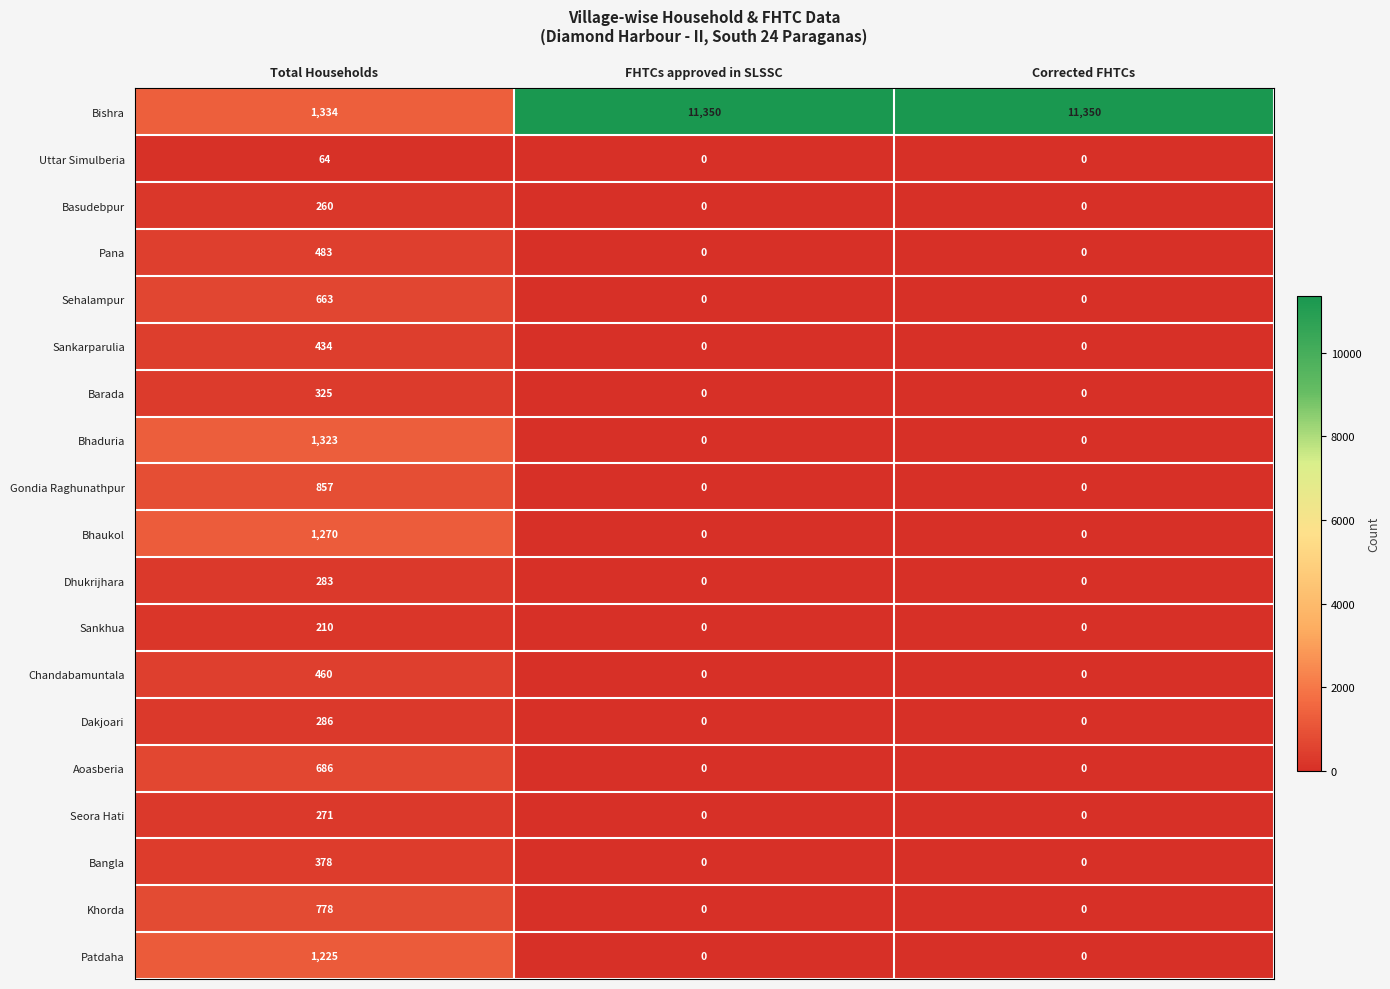

What is the maximum value for Sankarparulia?

434